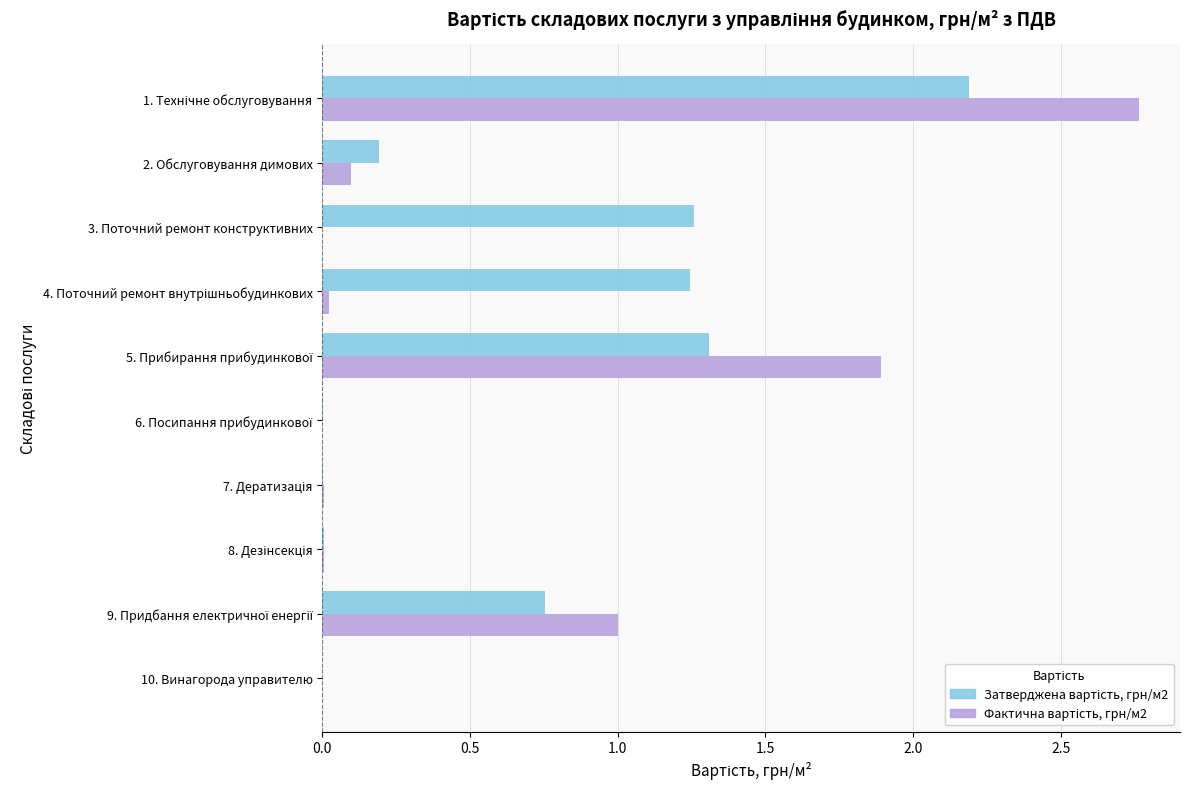

What is the total value across all series at 2. Обслуговування димових?

0.3